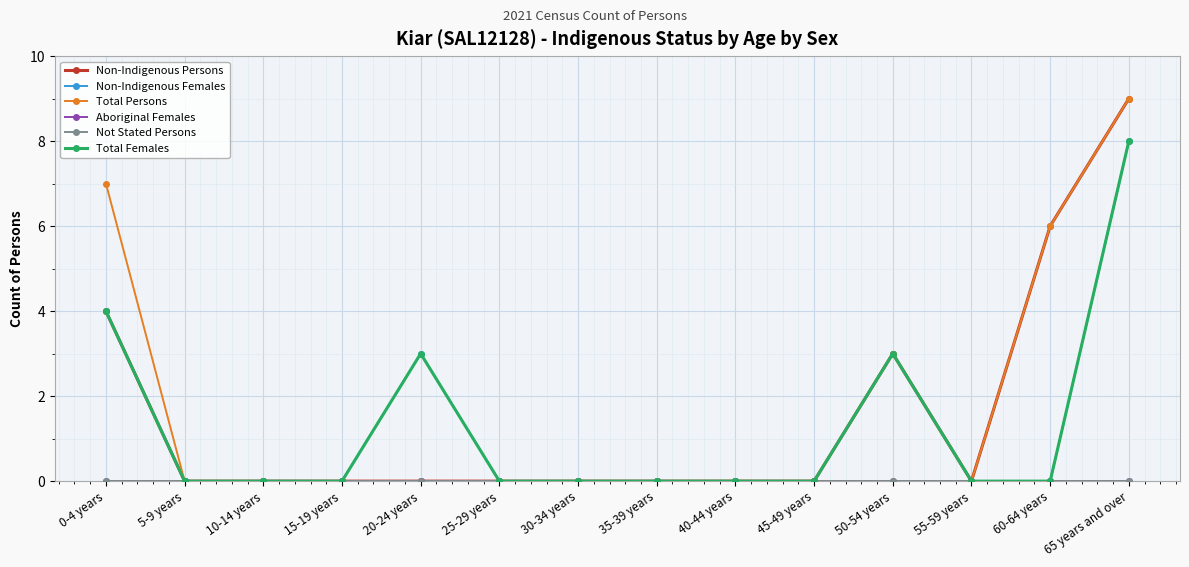

True or false: Non-Indigenous Persons and Non-Indigenous Females cross at least once.

False